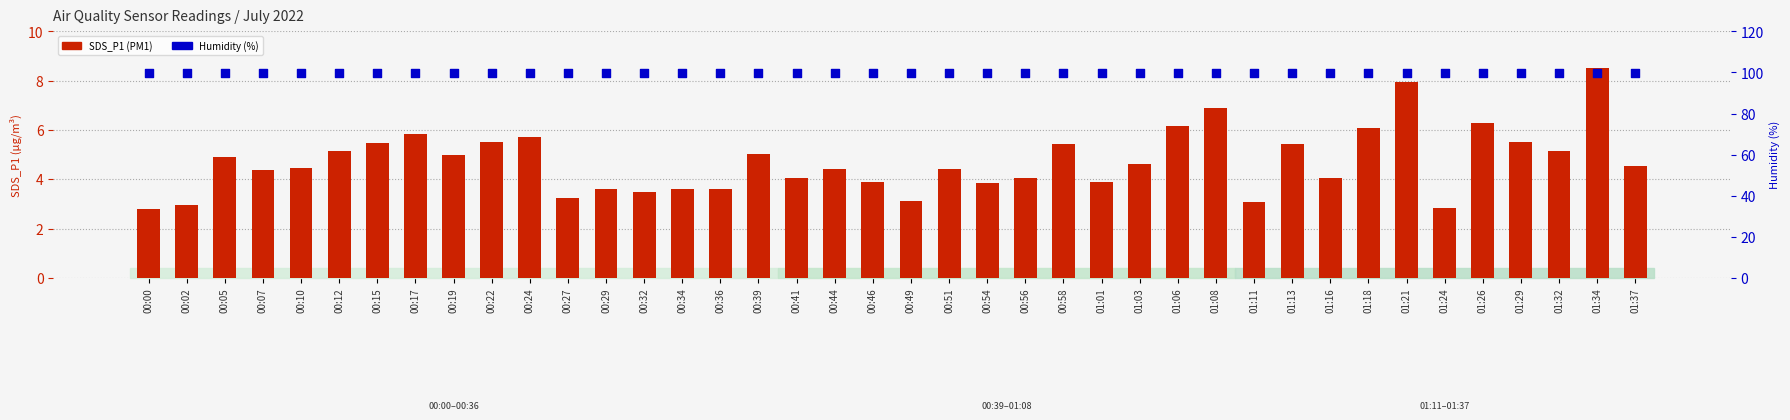

Which series contains the highest Y value?

Humidity